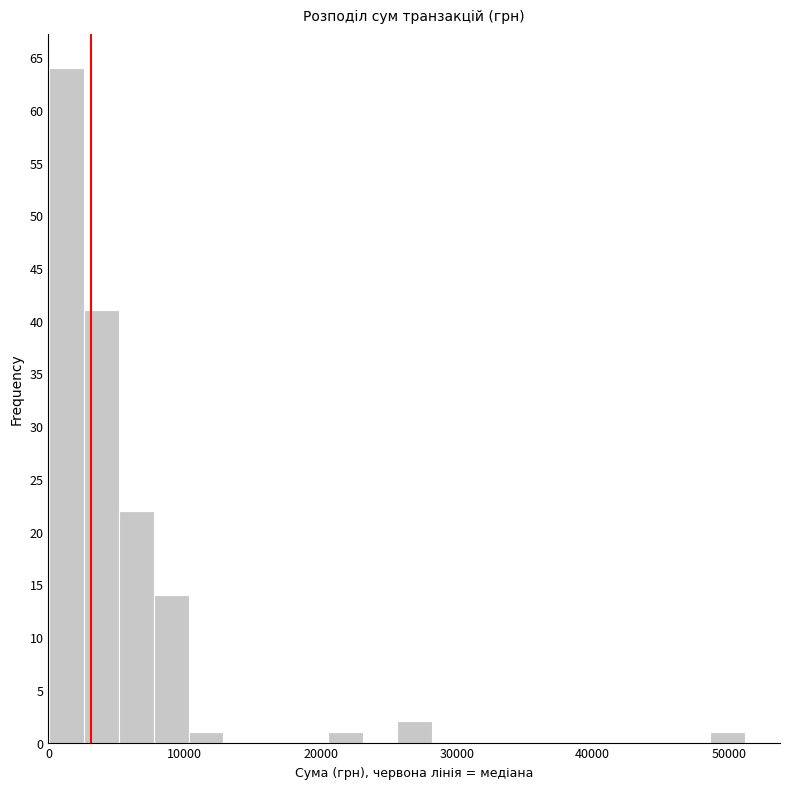

Around what value on the x-axis is the tallest bar? Give the approximate position of its centre, as read against the axis.

1000